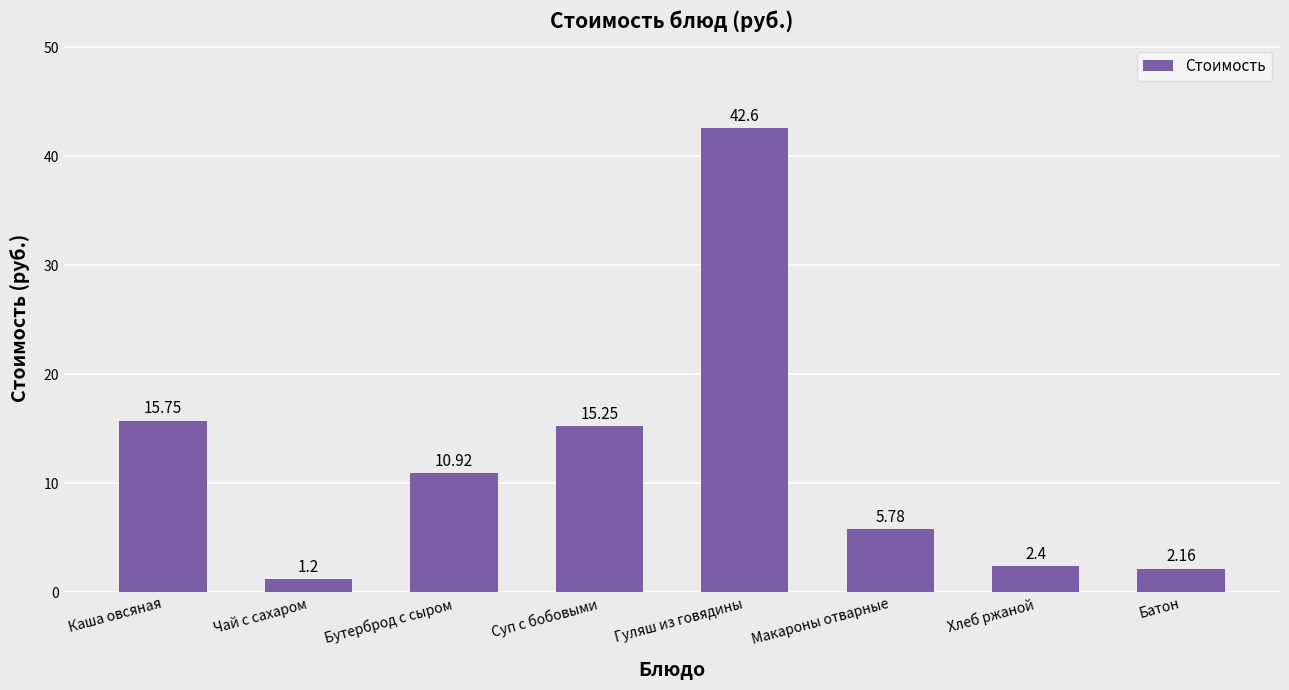

Are the bars grouped side by side (vs. stacked)?

No